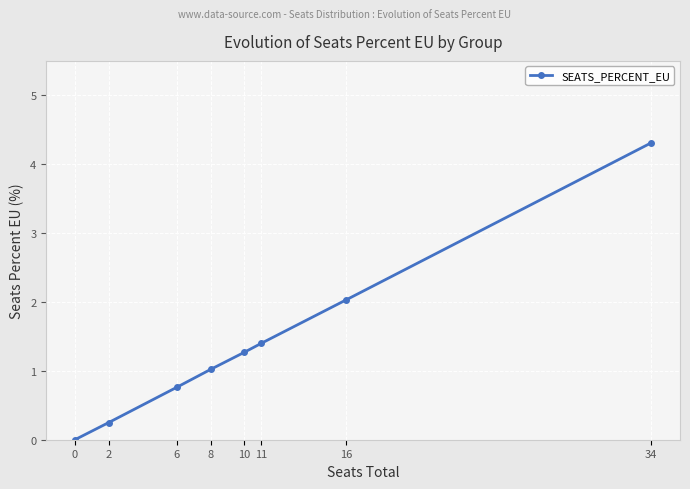

What is the change in value from 2 to 16?

+1.8